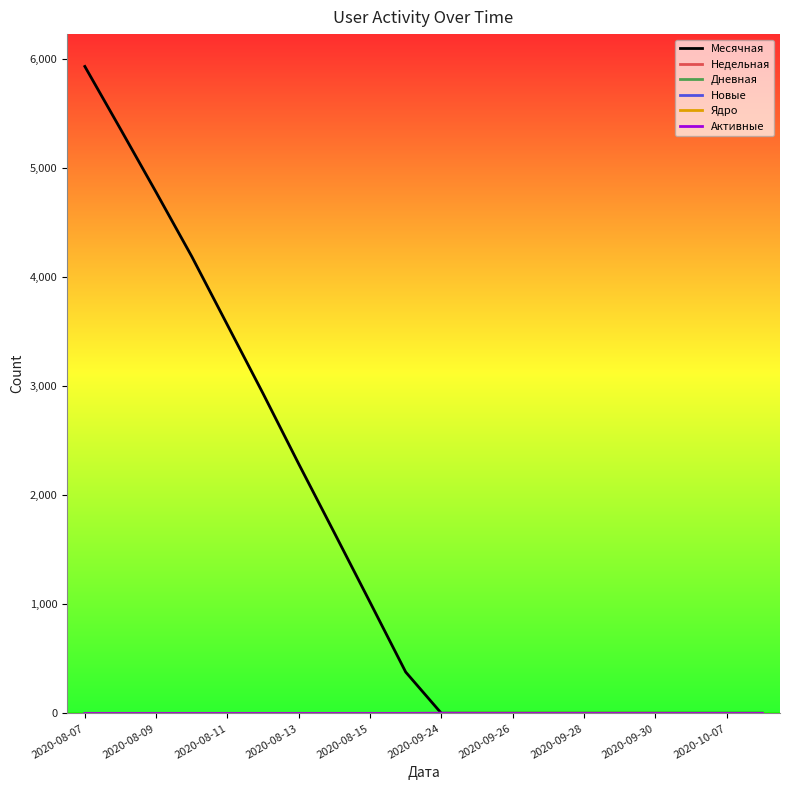

Is this an area chart (filled region under the line)?

No